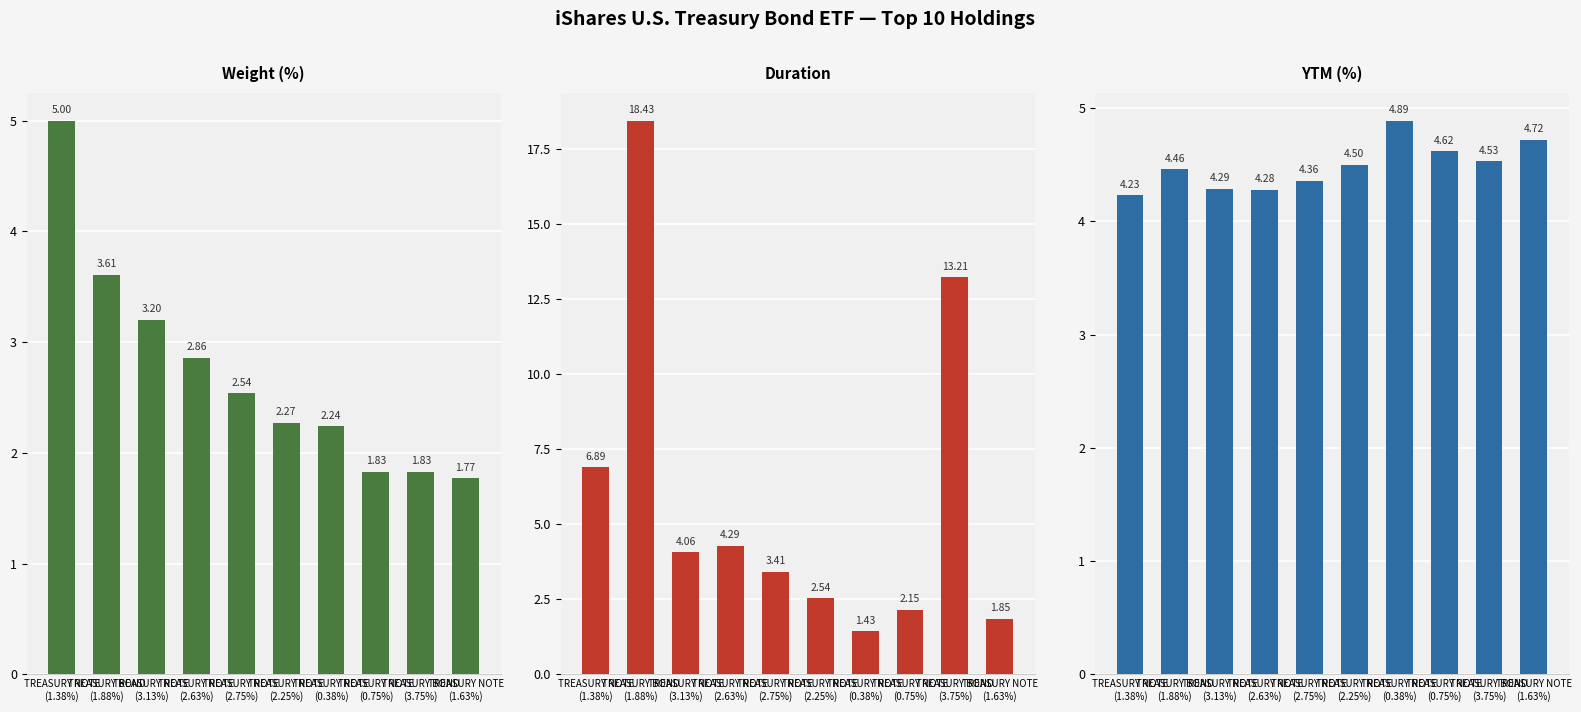

Reading right to left, extract all data points from this chart.

Weight (%): 1.8	1.8	1.8	2.2	2.3	2.5	2.9	3.2	3.6	5.0
Duration: 1.9	13.2	2.1	1.4	2.5	3.4	4.3	4.1	18.4	6.9
YTM (%): 4.7	4.5	4.6	4.9	4.5	4.4	4.3	4.3	4.5	4.2